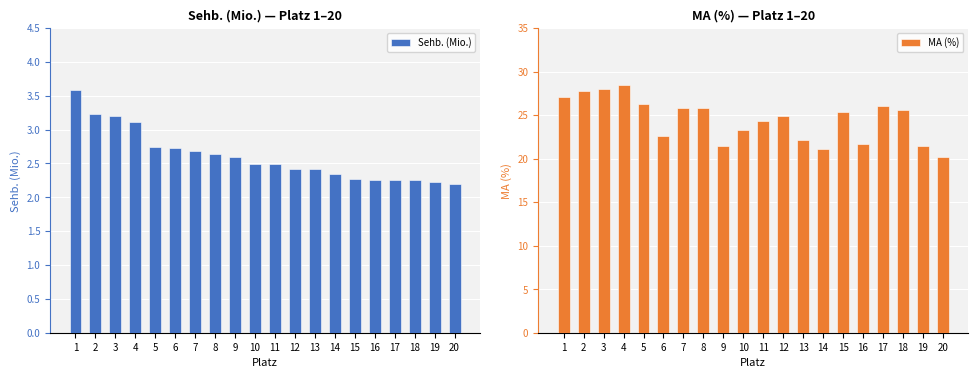

How many values in the MA (%) series exceed 25?

10